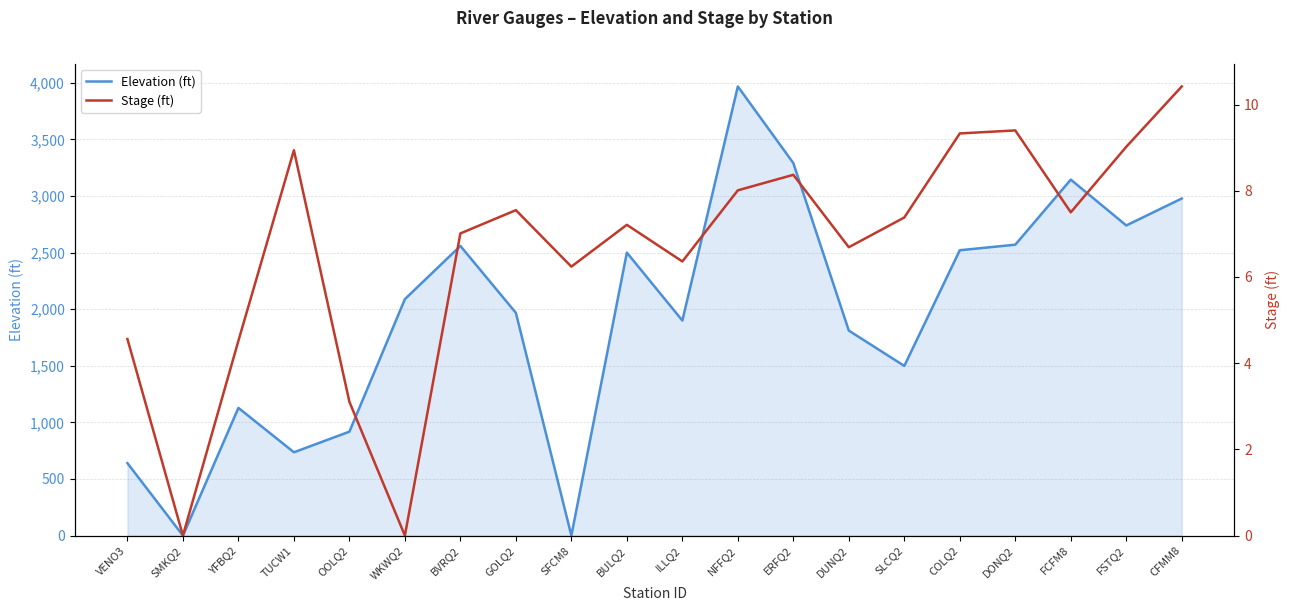

Reading right to left, list all the values displayed in this chart.

Elevation (ft): CFMM8=2978.0	FSTQ2=2740.0	FCFM8=3145.0	DONQ2=2570.0	COLQ2=2521.0	SLCQ2=1499.0	DUNQ2=1811.0	ERFQ2=3291.0	NFFQ2=3968.0	ILLQ2=1900.0	BULQ2=2500.0	SFCM8=0.0	GOLQ2=1968.0	BVRQ2=2559.0	WKWQ2=2089.0	OOLQ2=918.0	TUCW1=736.0	YFBQ2=1128.0	SMKQ2=0.0	VENO3=640.0
Stage (ft): CFMM8=10.4	FSTQ2=9.0	FCFM8=7.5	DONQ2=9.4	COLQ2=9.3	SLCQ2=7.4	DUNQ2=6.7	ERFQ2=8.4	NFFQ2=8.0	ILLQ2=6.4	BULQ2=7.2	SFCM8=6.2	GOLQ2=7.5	BVRQ2=7.0	WKWQ2=0.0	OOLQ2=3.1	TUCW1=8.9	YFBQ2=4.5	SMKQ2=0.0	VENO3=4.6